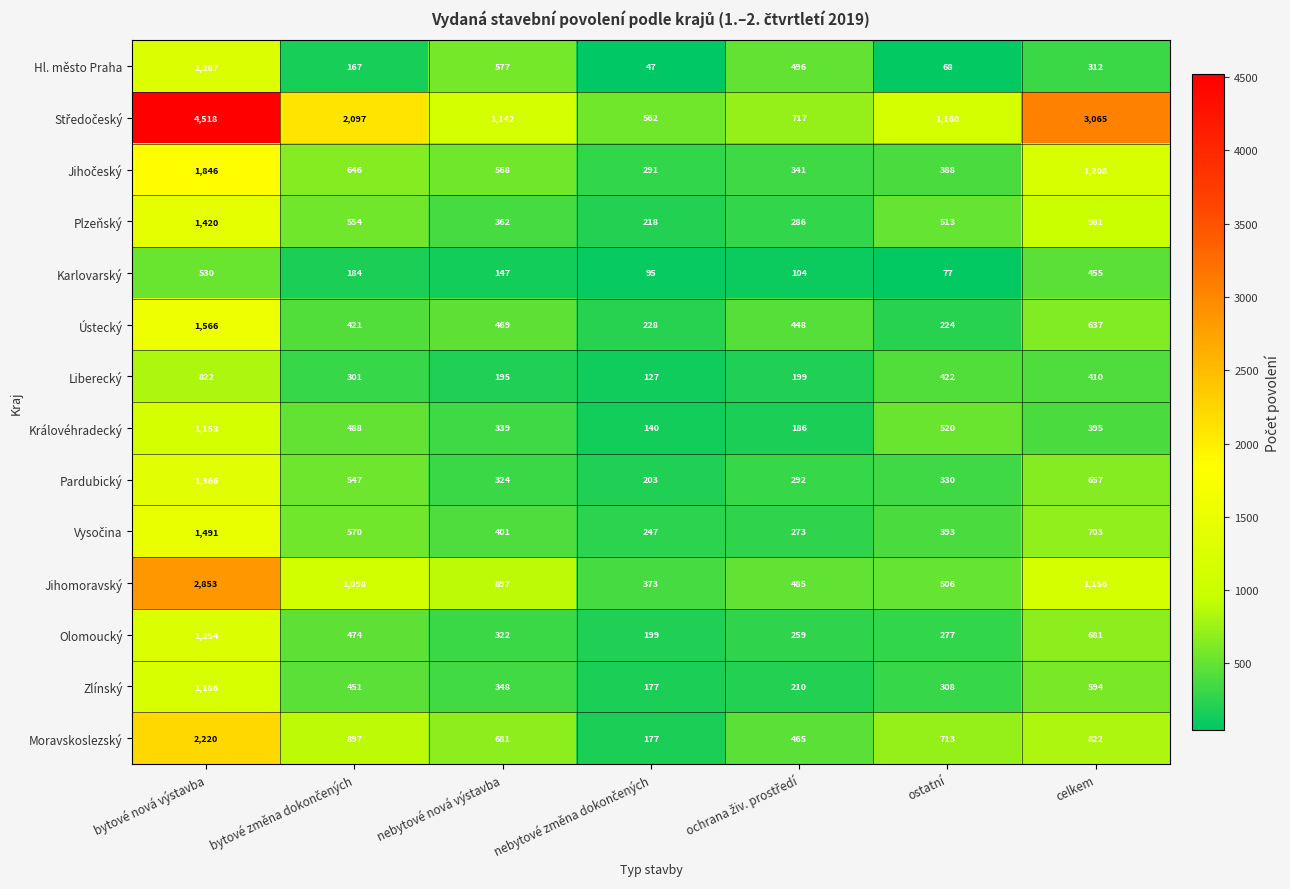

Is it true that Olomoucký equals 1254 at bytové nová výstavba?

True